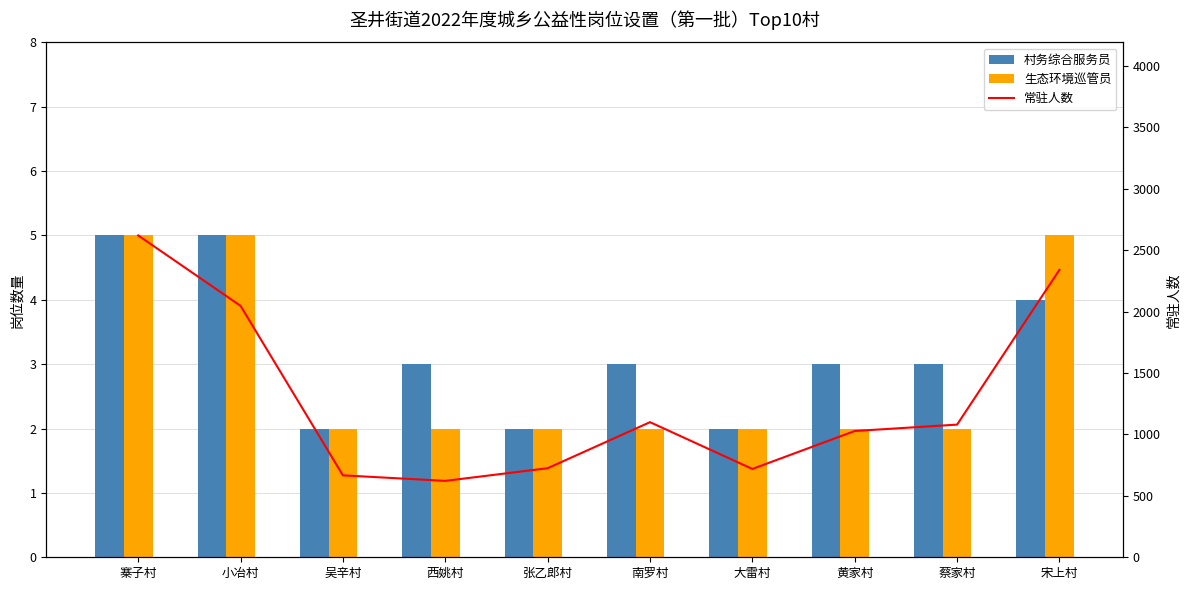

The value of 常驻人数 at 蔡家村 is 361. True or false?

False